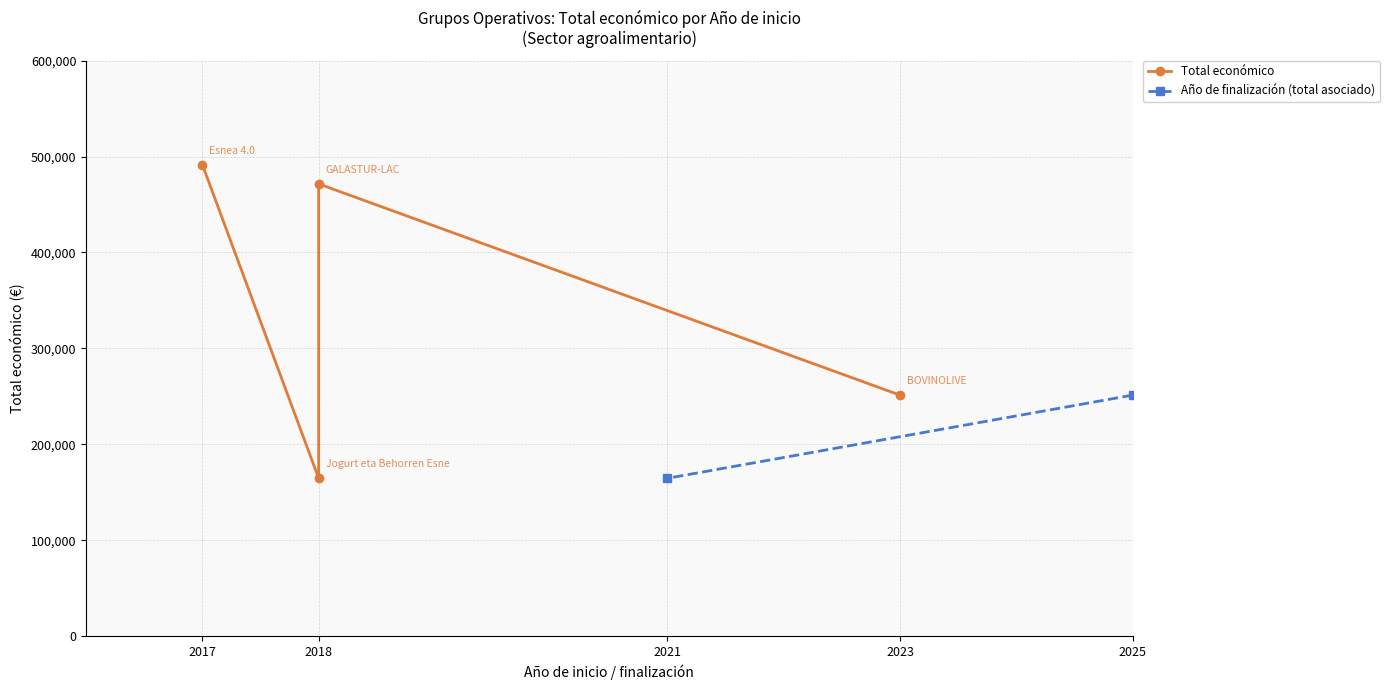

How many values exceed 471472?

1